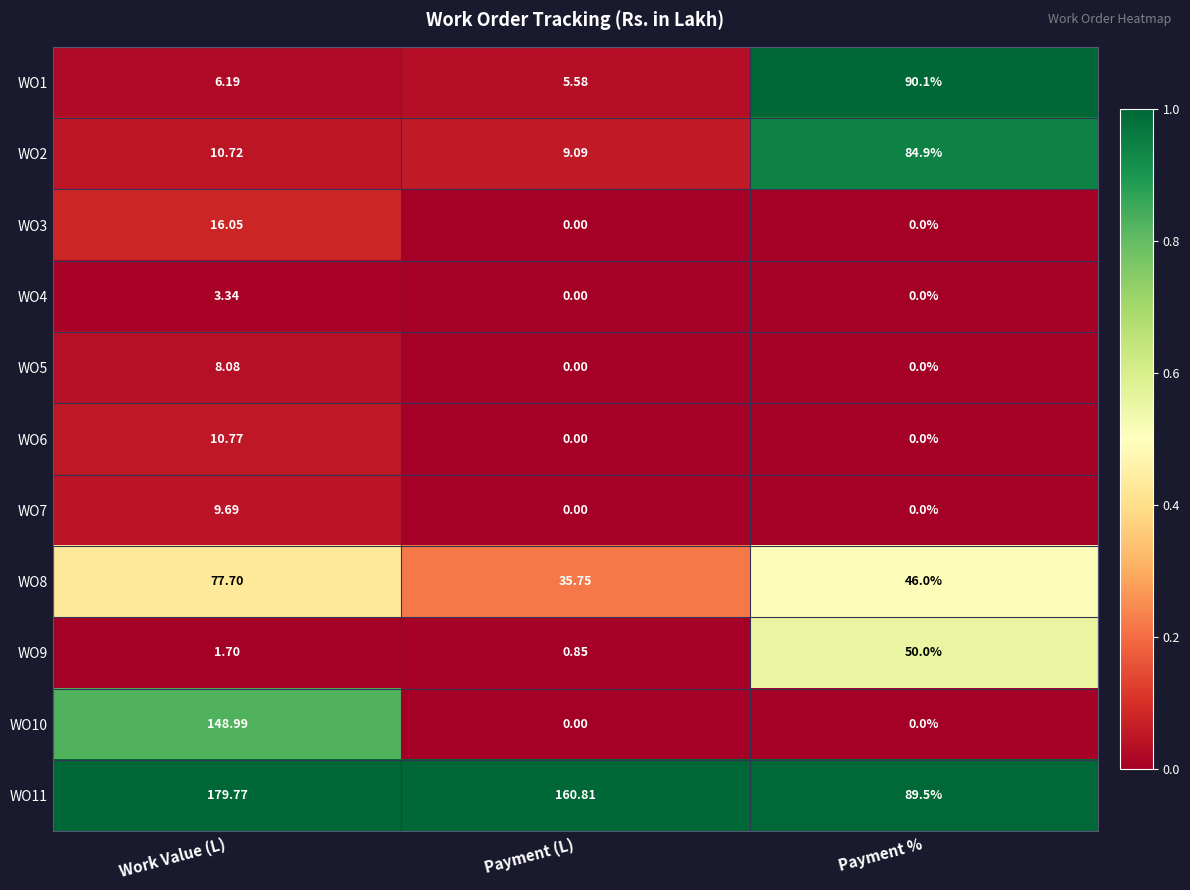

Where is WO1 nearest to the value 47?

Work Value (L)